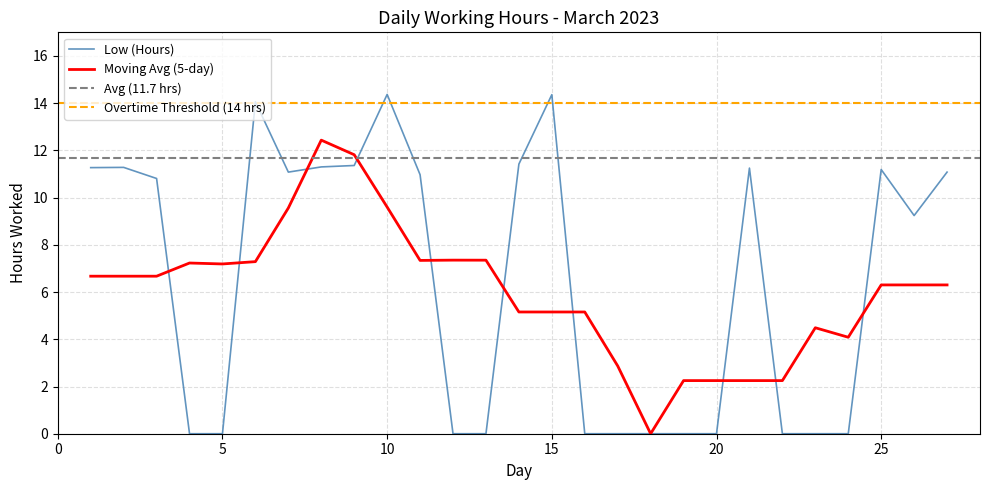

The chart shows a value of 11.2 at 21. True or false?

True